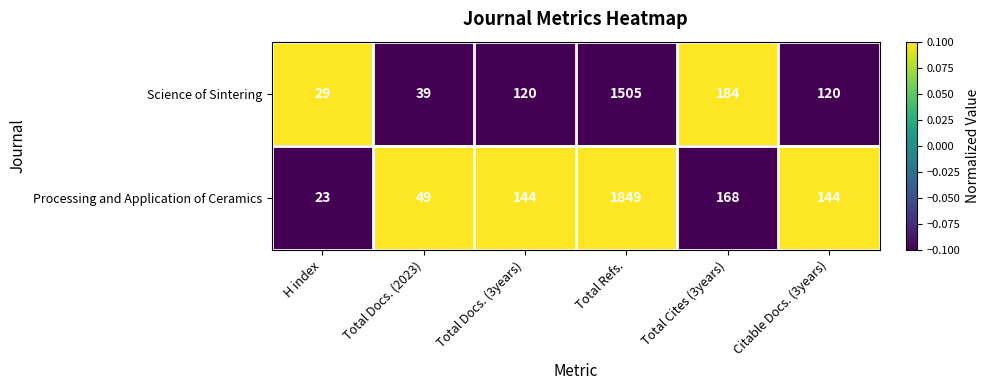

What is the difference between the maximum and second lowest values in the Processing and Application of Ceramics series?

1800